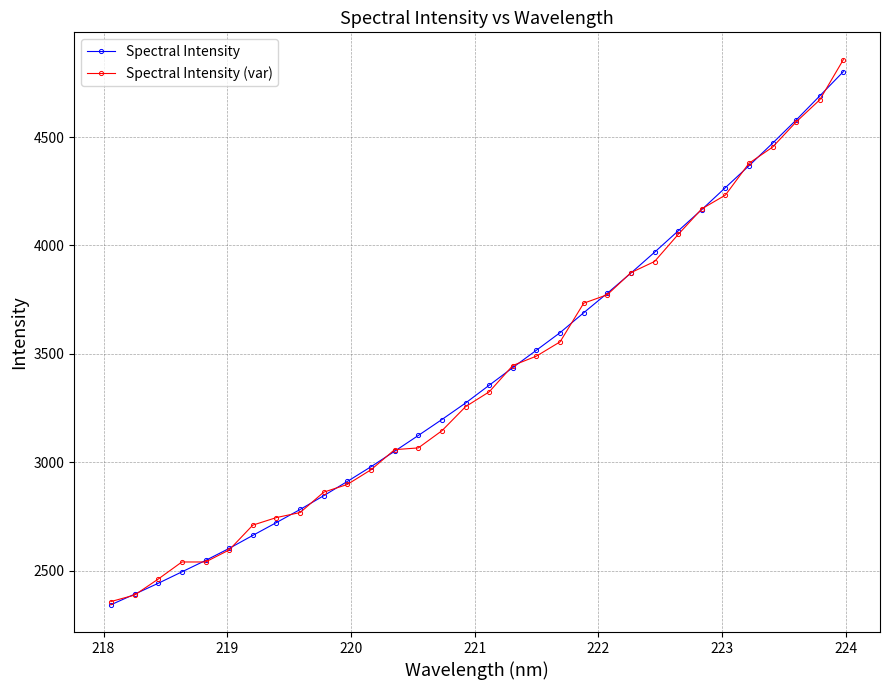

List the series in order of their peak value, lowest first.

Spectral Intensity, Spectral Intensity (var)